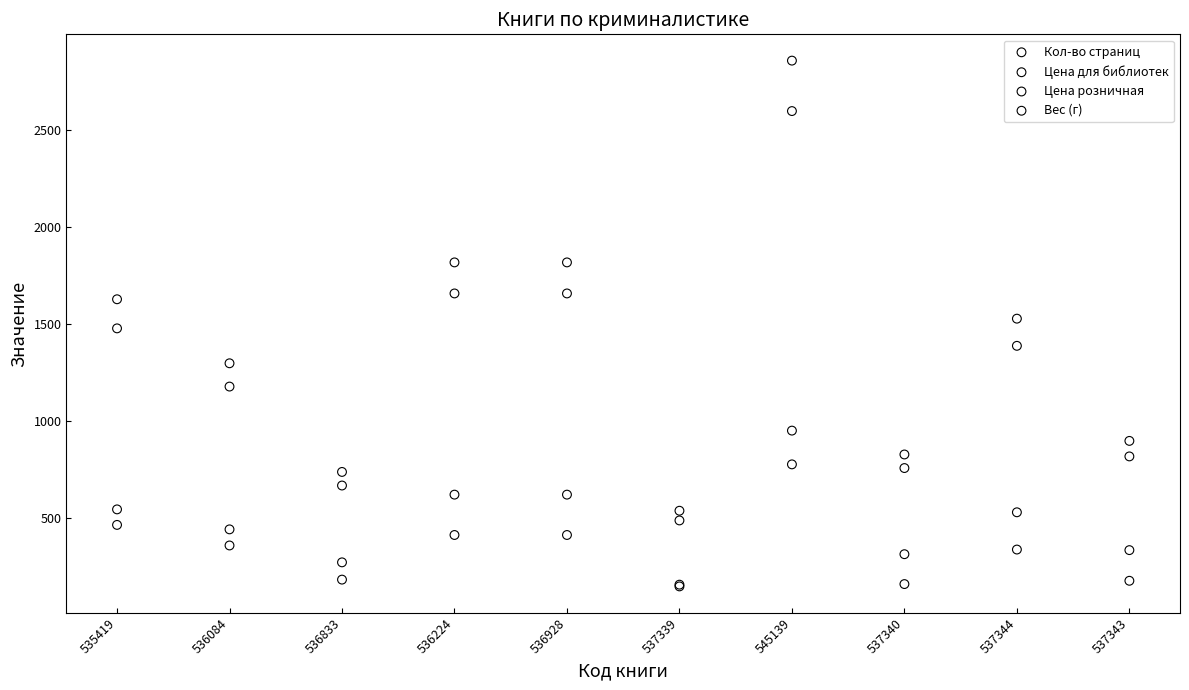

Which series contains the highest Y value?

Цена розничная